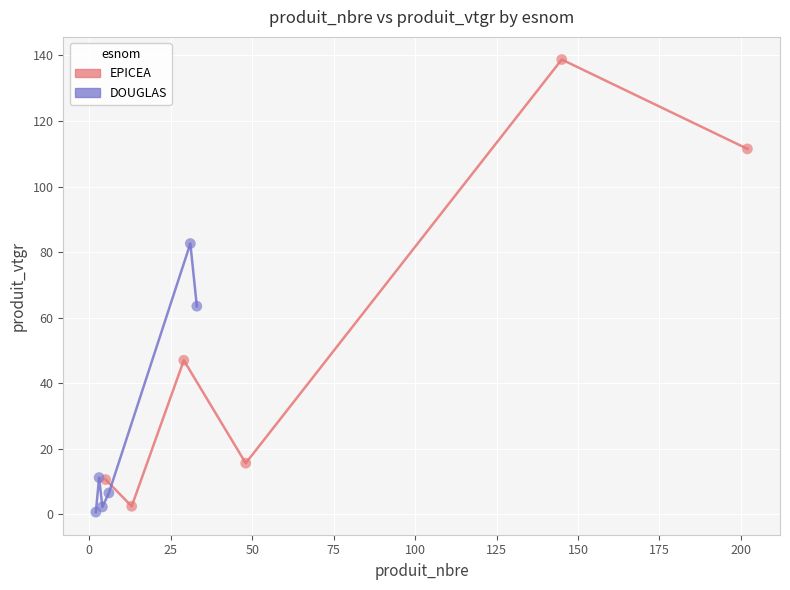

What are all the series names shown in the legend?

EPICEA, DOUGLAS